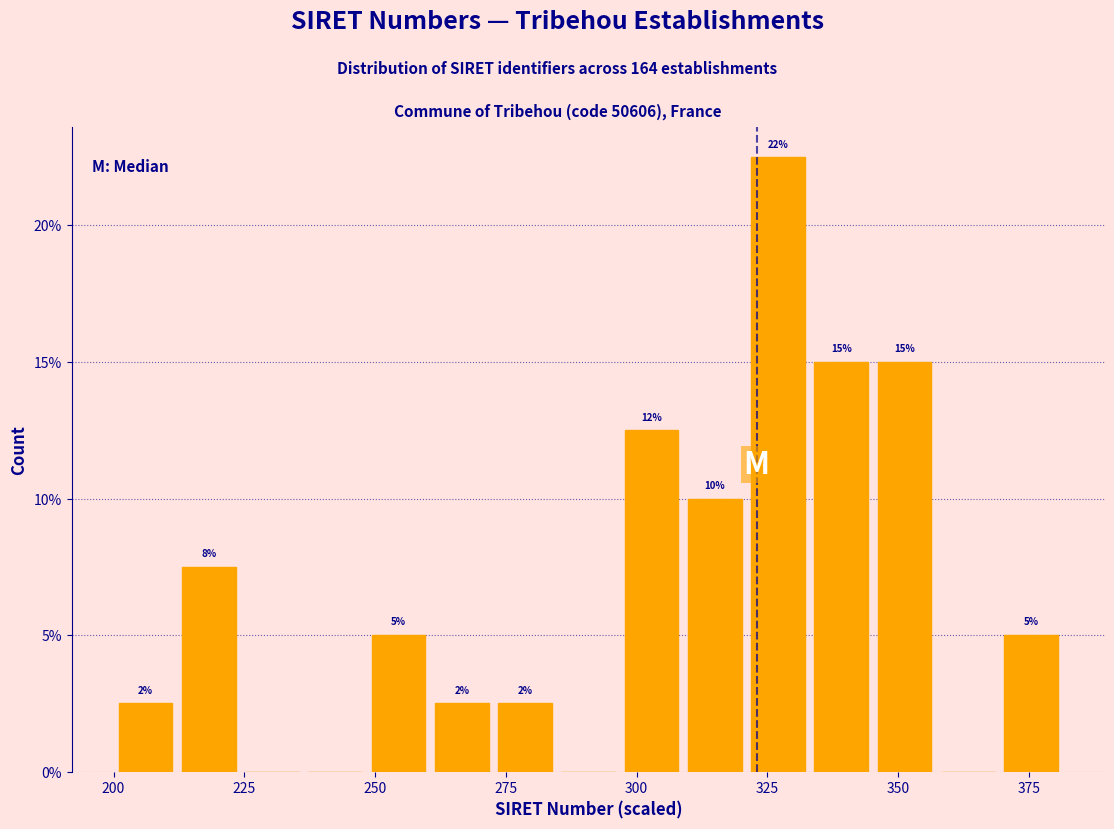

Around what value on the x-axis is the tallest bar? Give the approximate position of its centre, as read against the axis.

325